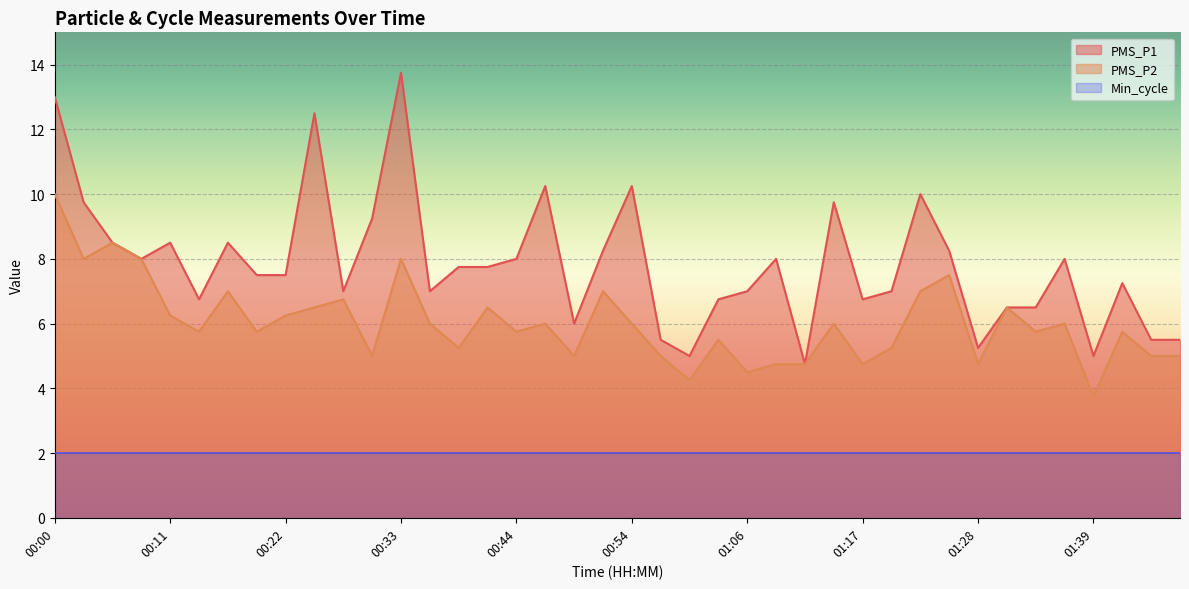

The PMS_P1 series shows 11.5 at 01:06. True or false?

False